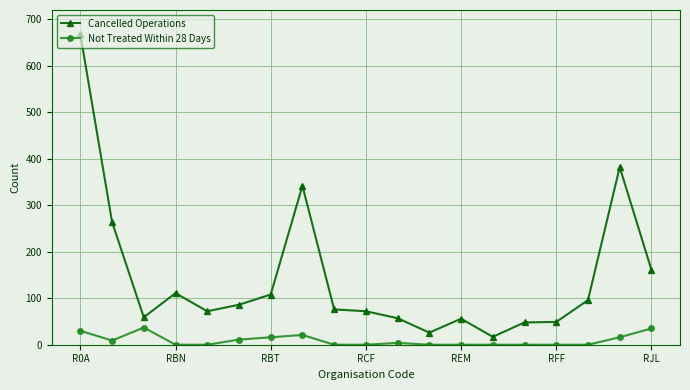

What is the greatest value displayed?

668